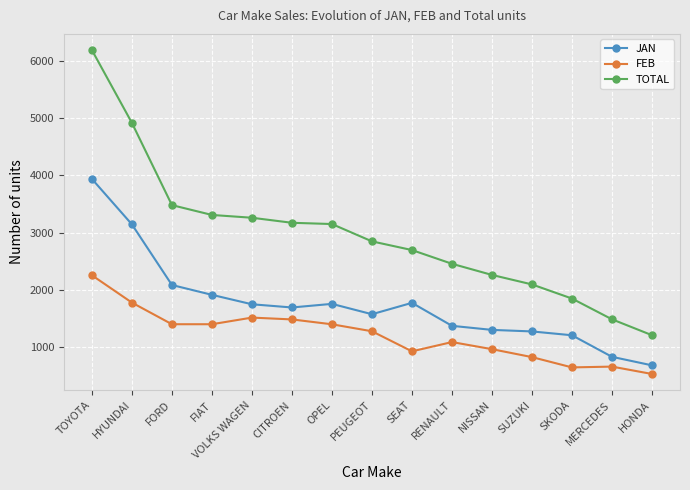

What is the spread (max minus min) of values at SUZUKI?

1271